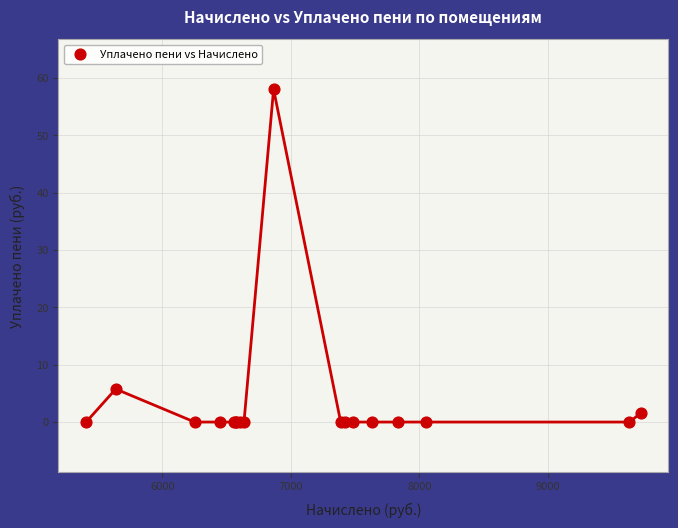

What Y value in the scatter plot is closest to 29?

5.8